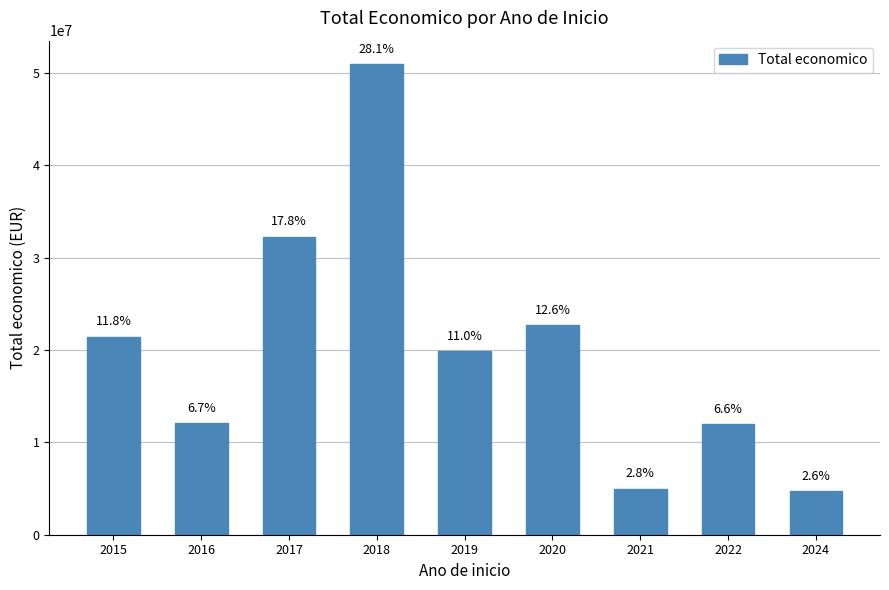

What is the difference between the second highest and minimum values?

27568557